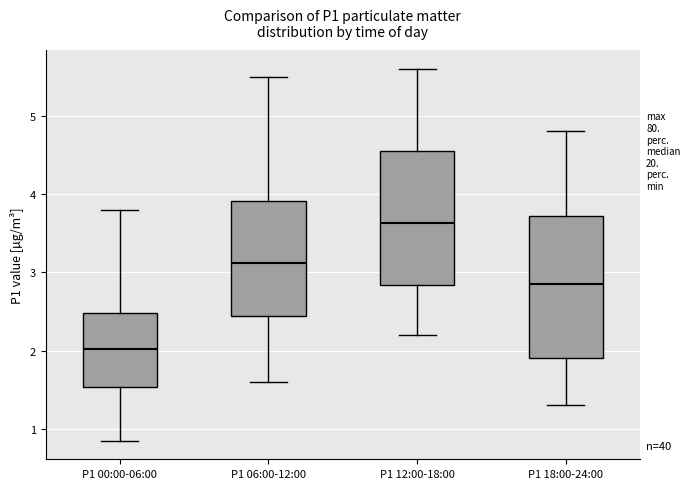

Which box has the highest median line?

P1 12:00-18:00